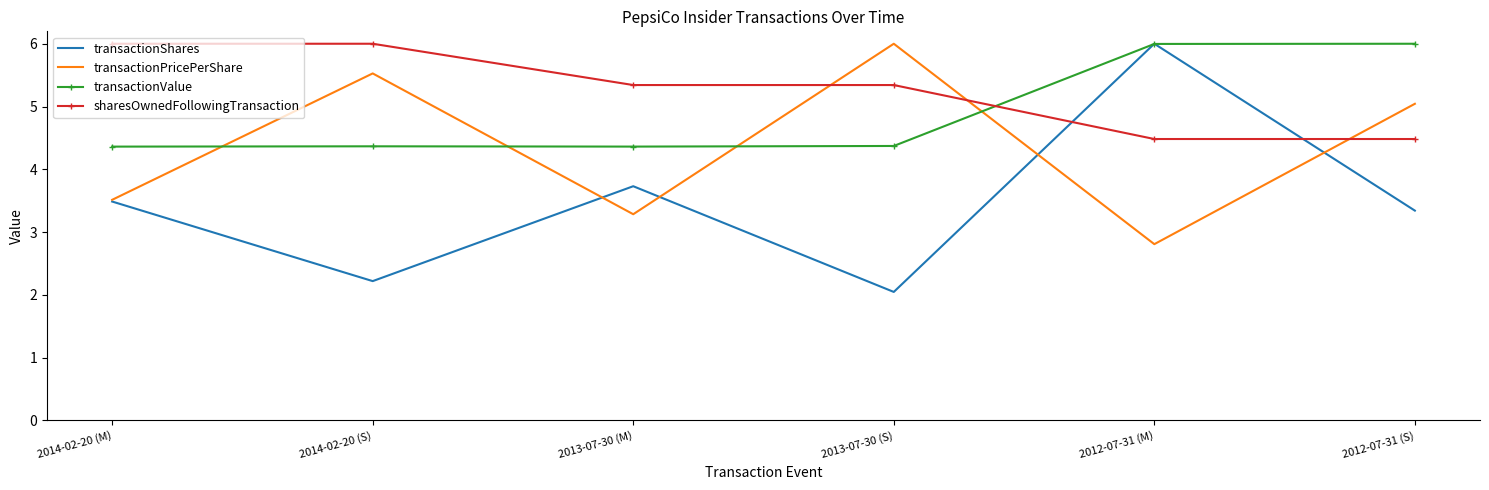

How many interior local valleys does the transactionShares series have?

2